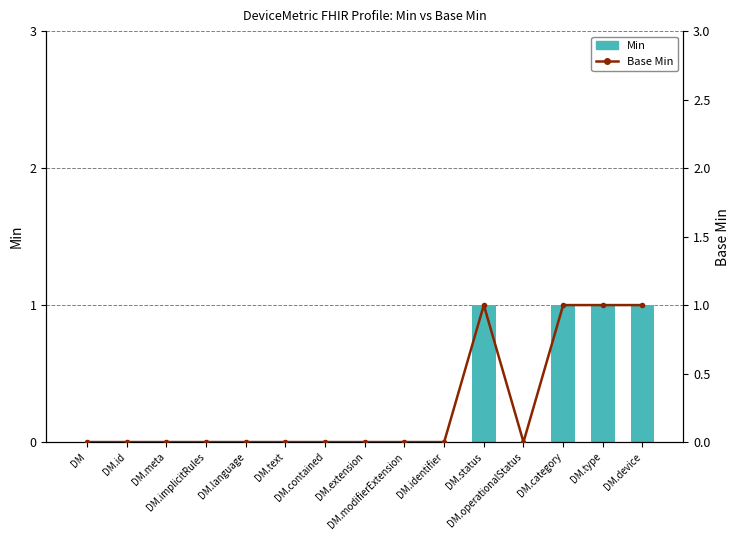

Is it true that Base Min equals 0 at DM.meta?

False